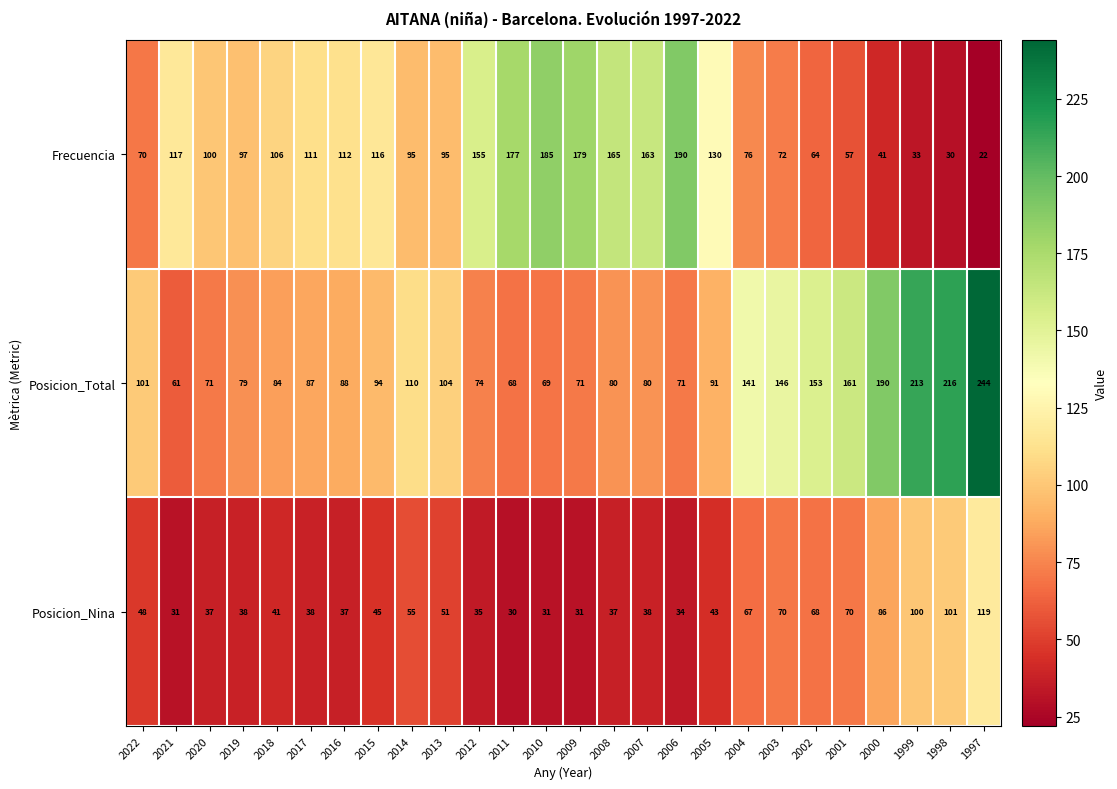

The Frecuencia series shows 95 at 2013. True or false?

True